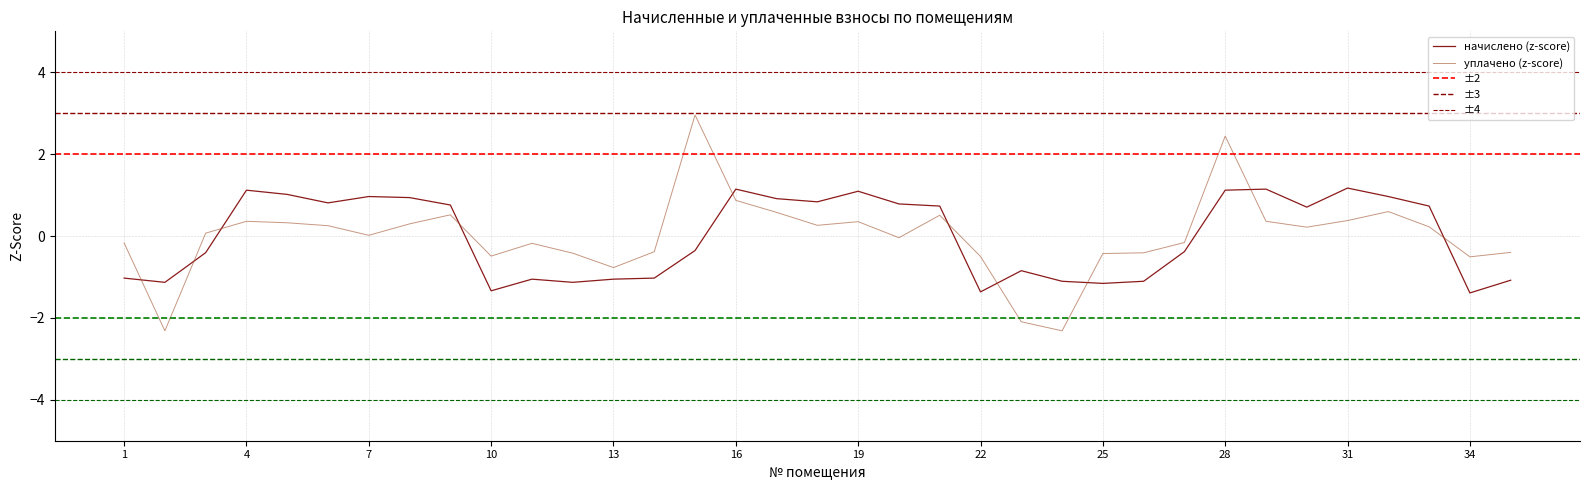

Is it true that уплачено (z-score) equals 0.9 at 16?

True